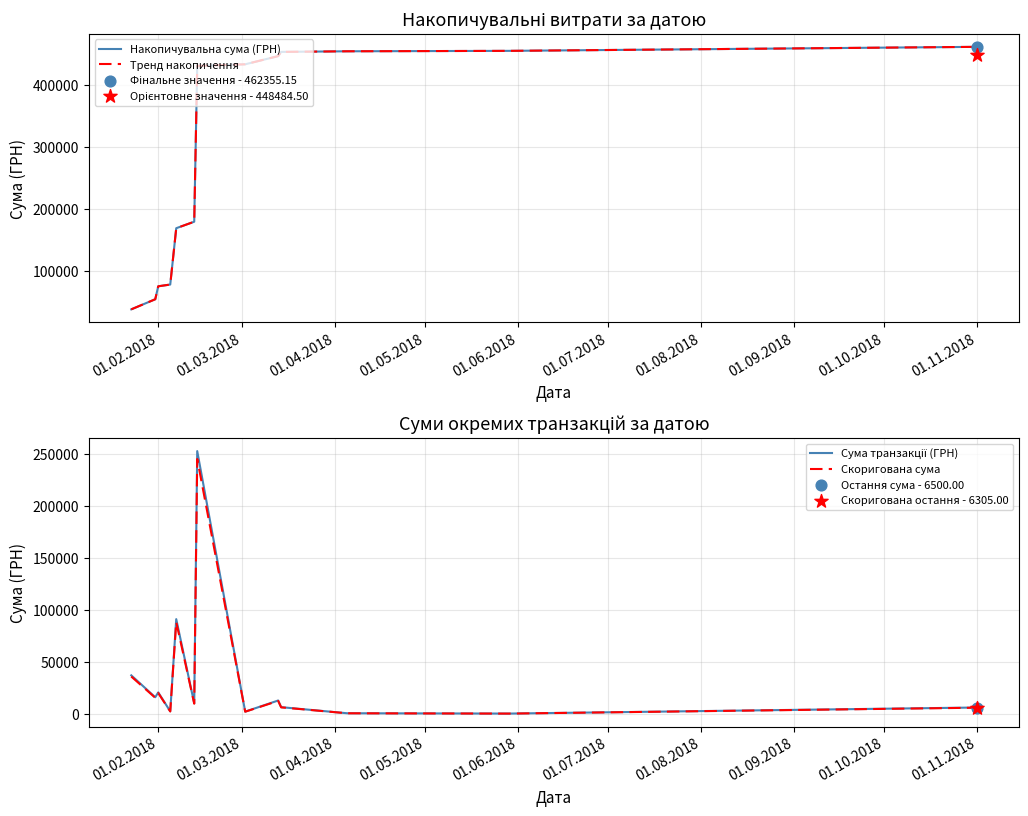

Which series contains the lowest Y value?

Скоригована сума